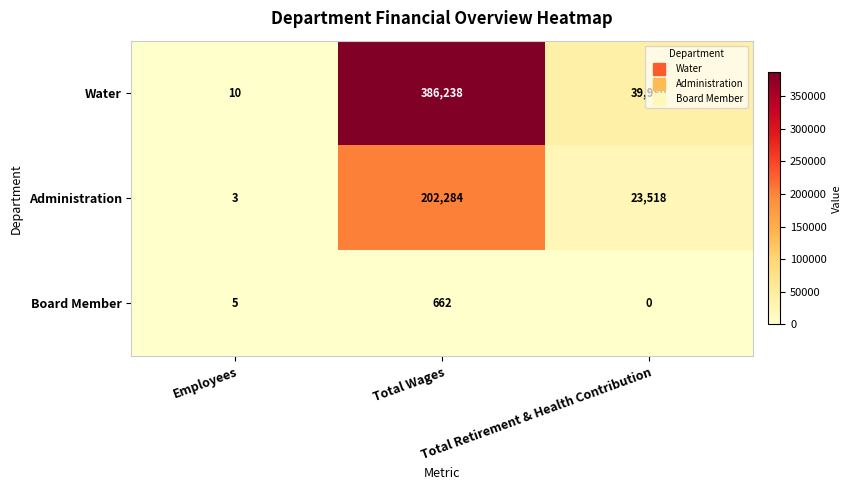

What is the difference between the maximum and minimum values in the Board Member series?

662